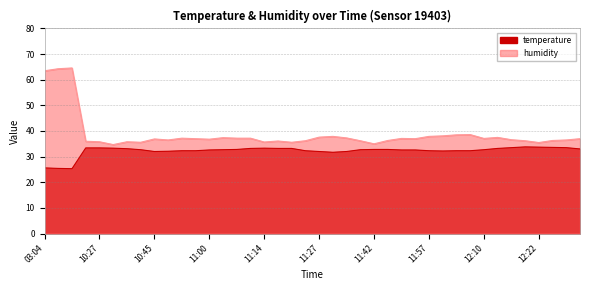

What position from the left is 12:20?

36